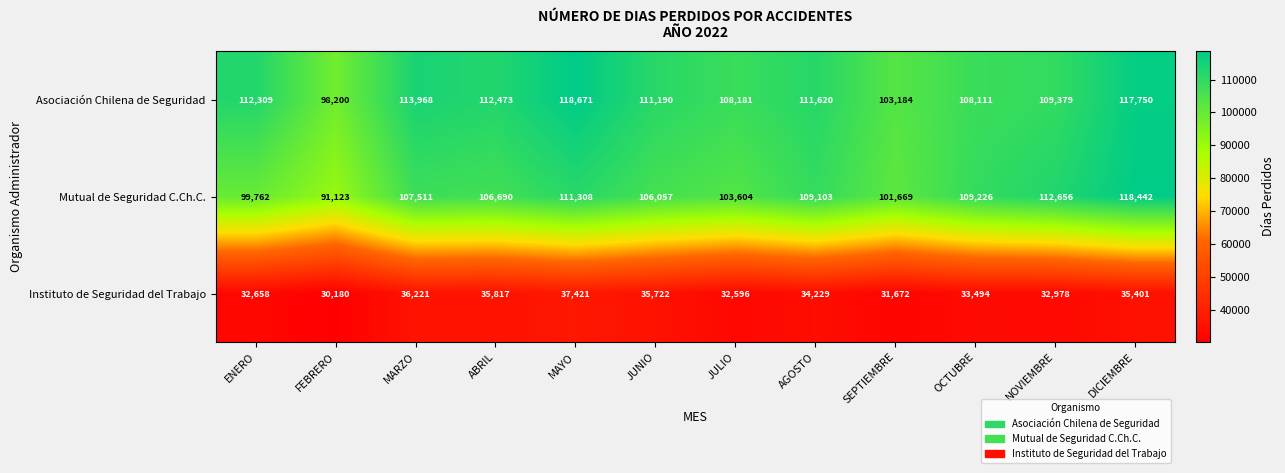

Which label corresponds to the smallest value in the chart?

FEBRERO